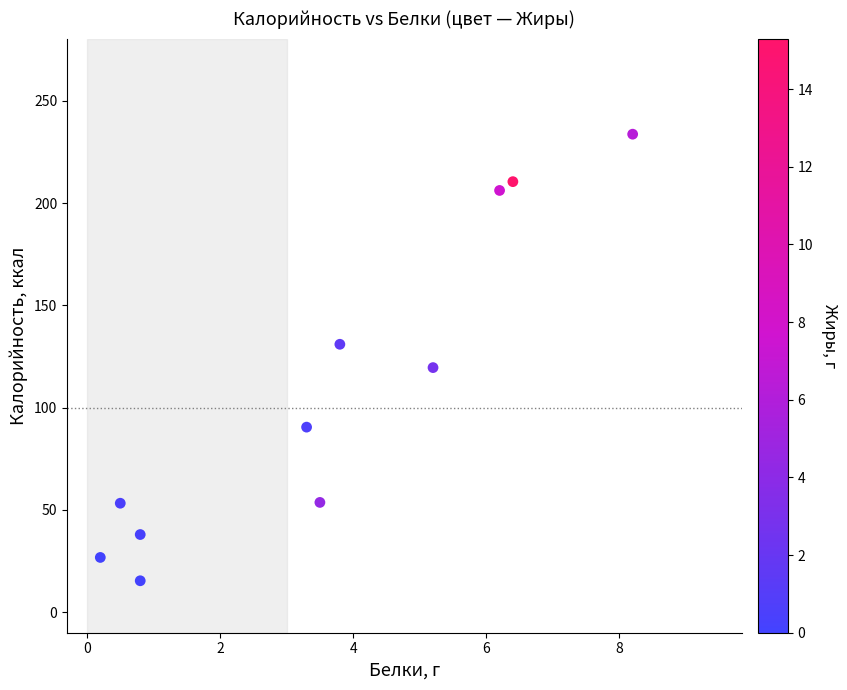

What is the range of Y values (max minus min)?

218.3